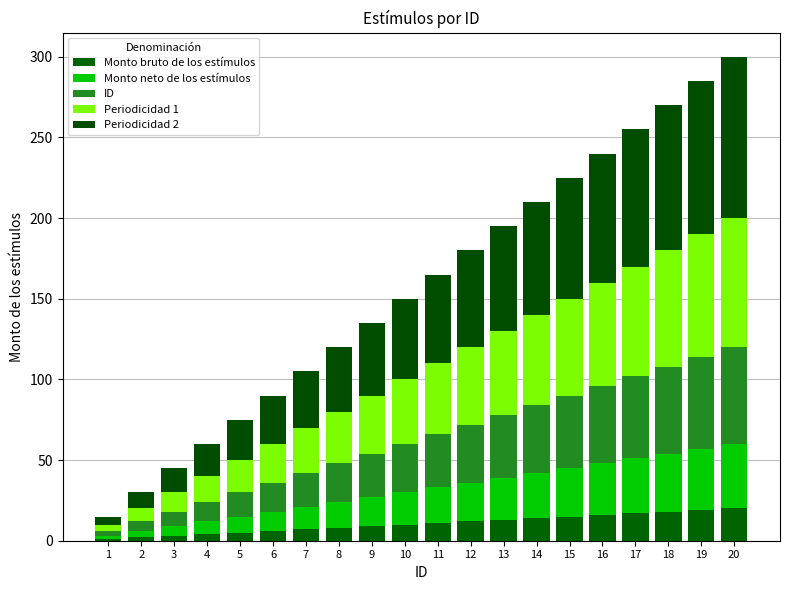

Count the number of categories in the chart.

20